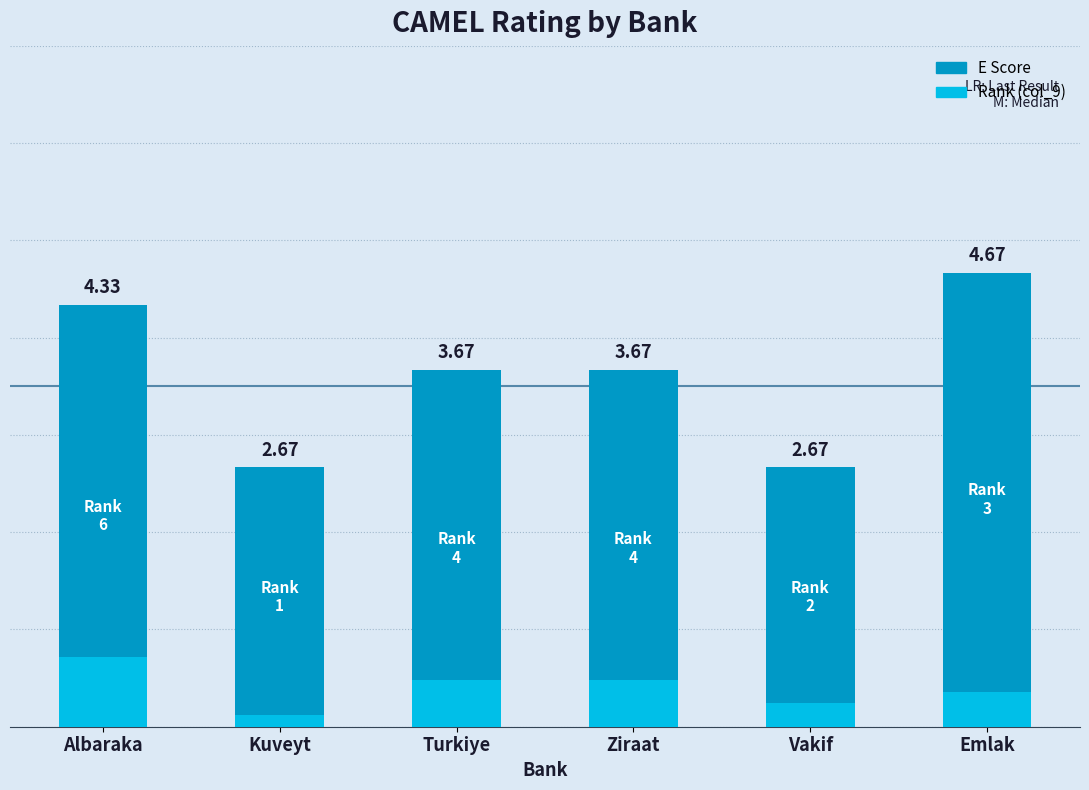

Which category has the lowest value across all series?

Kuveyt